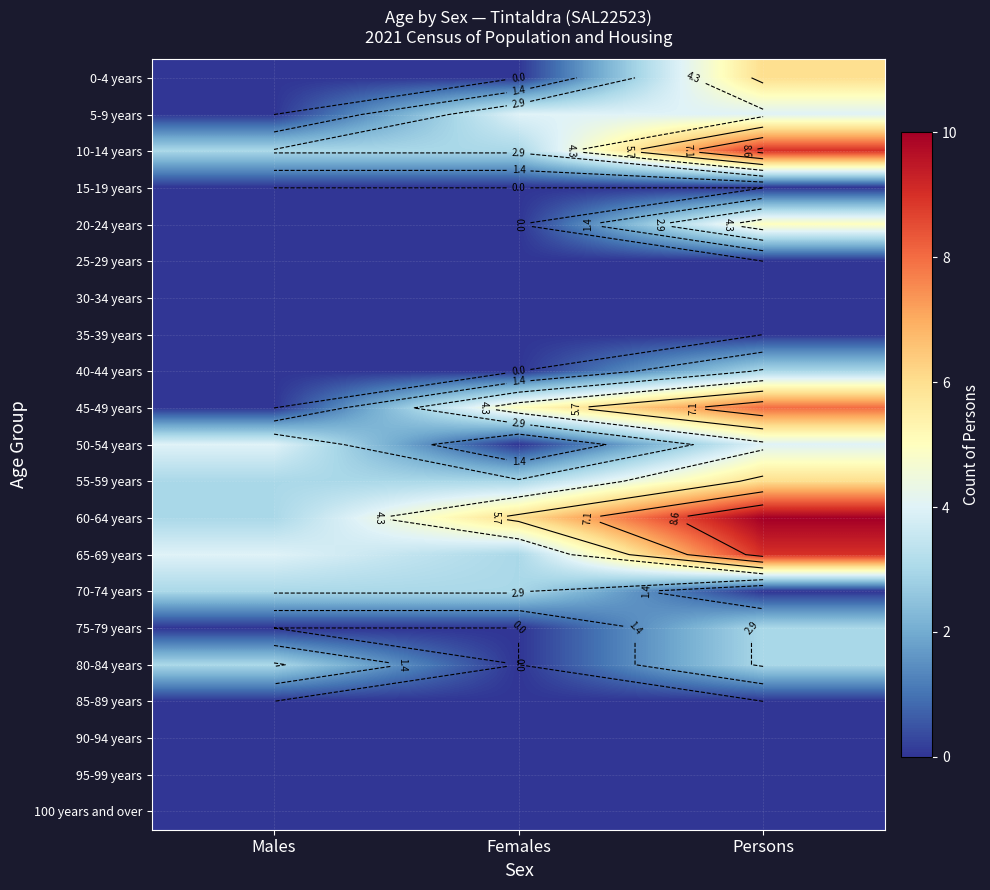

At which label does 80-84 years reach its peak?

Males